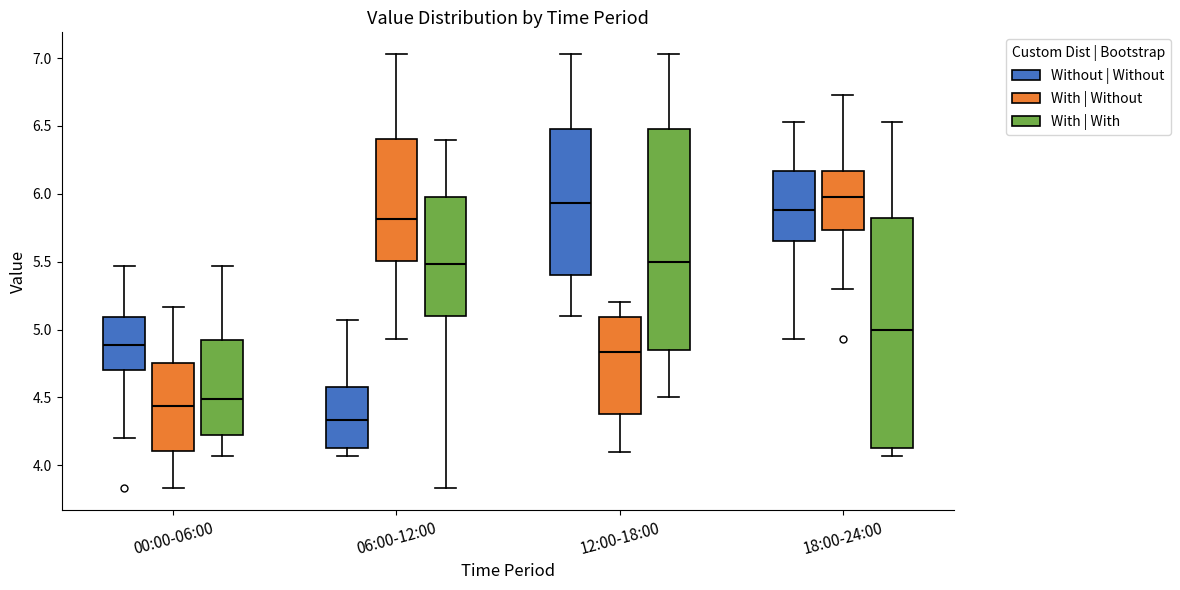

Which box has the highest median line?

18:00-24:00 (With | Without)